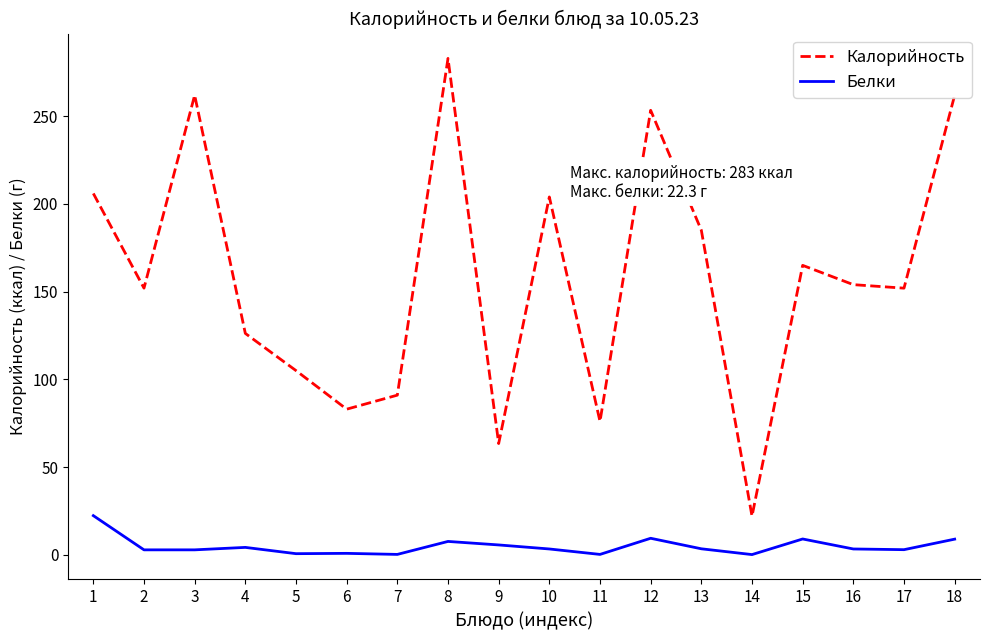

Is the value of Калорийность at 16 greater than the value of Белки at 8?

Yes